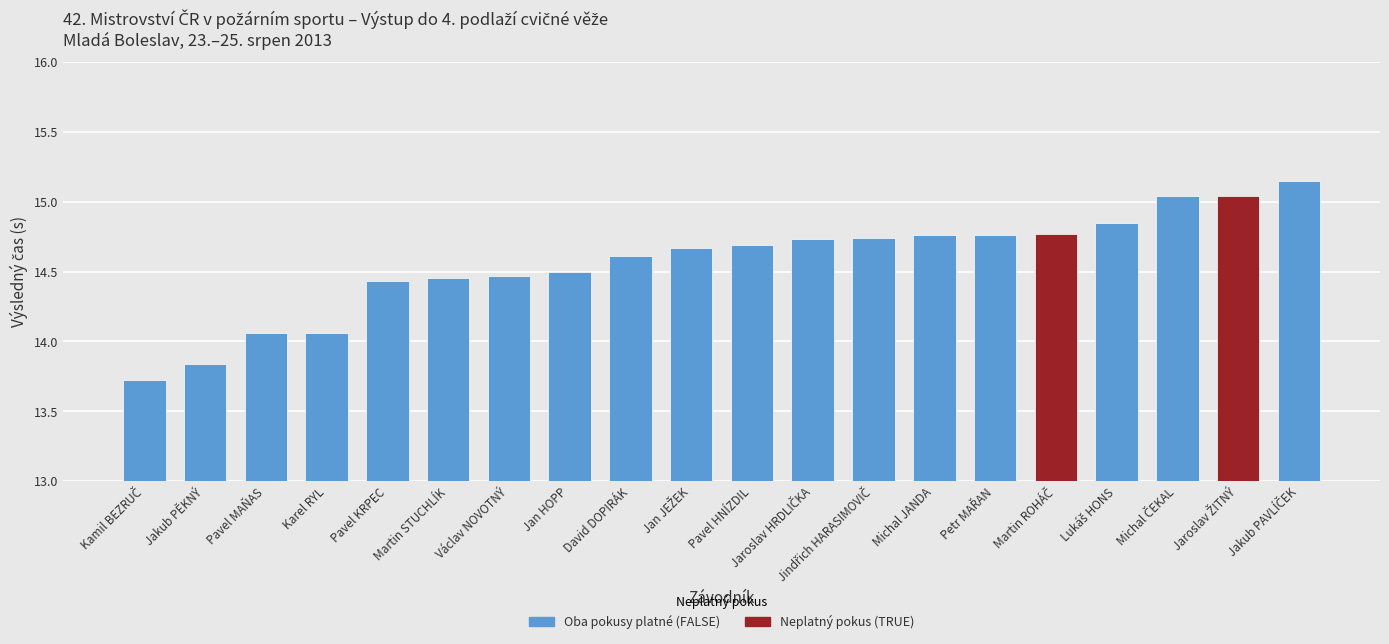

What is the sum of all values?

291.3